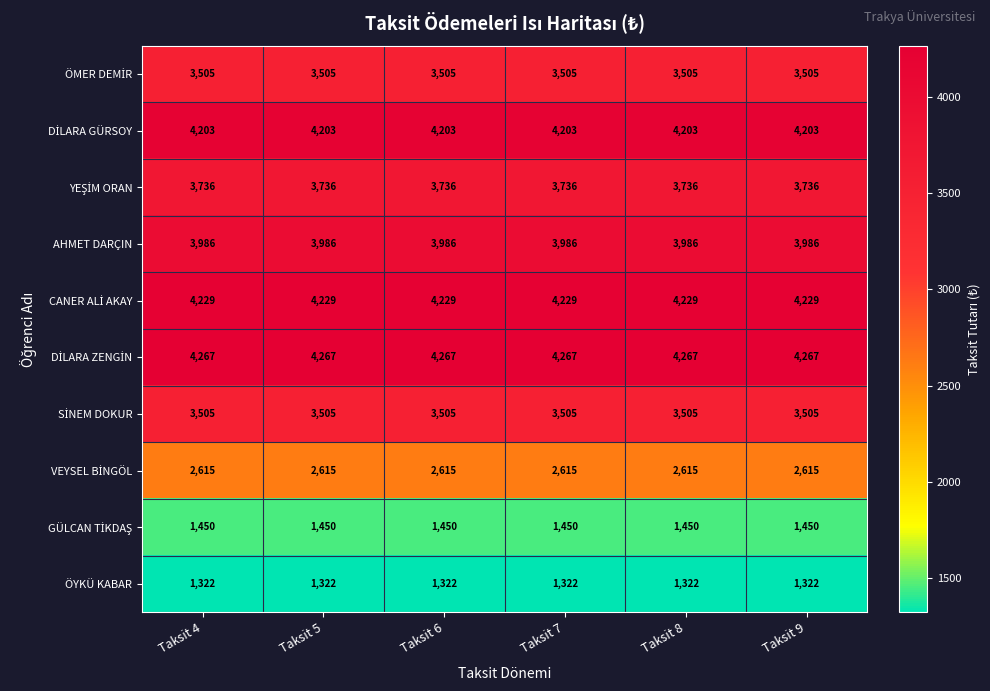

What is the total value across all series at Taksit 6?

32818